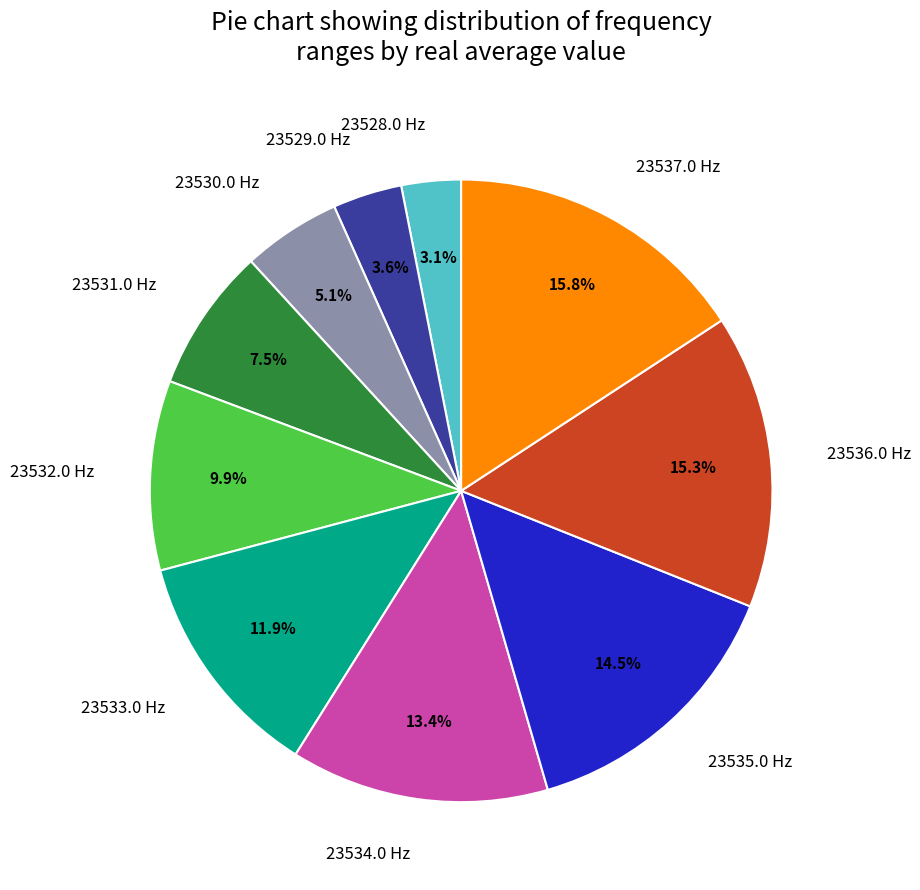

How many segments does this pie chart have?

10